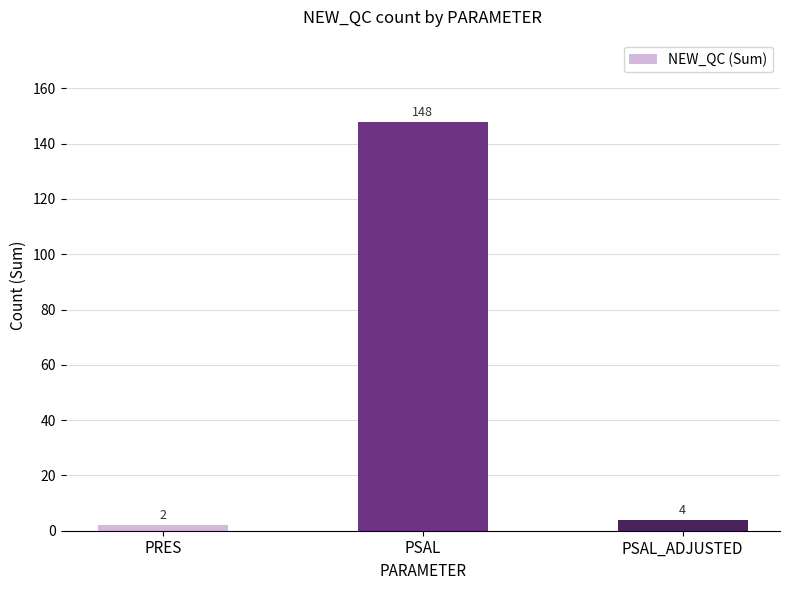

Rank the categories by value from lowest to highest.

PRES, PSAL_ADJUSTED, PSAL